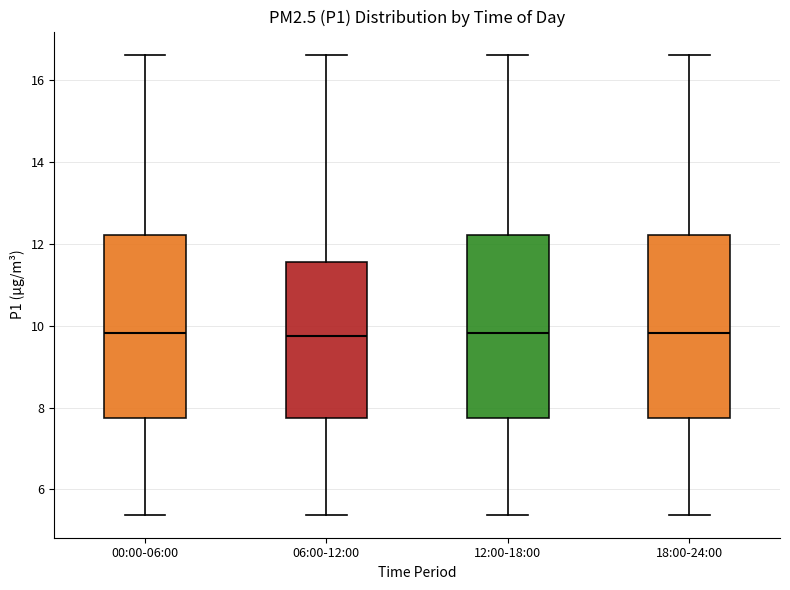

Where is the upper edge of the box for 00:00-06:00 on the y-axis? The values are not printed on the chart, so give them approximately, as read against the axis.

12.2